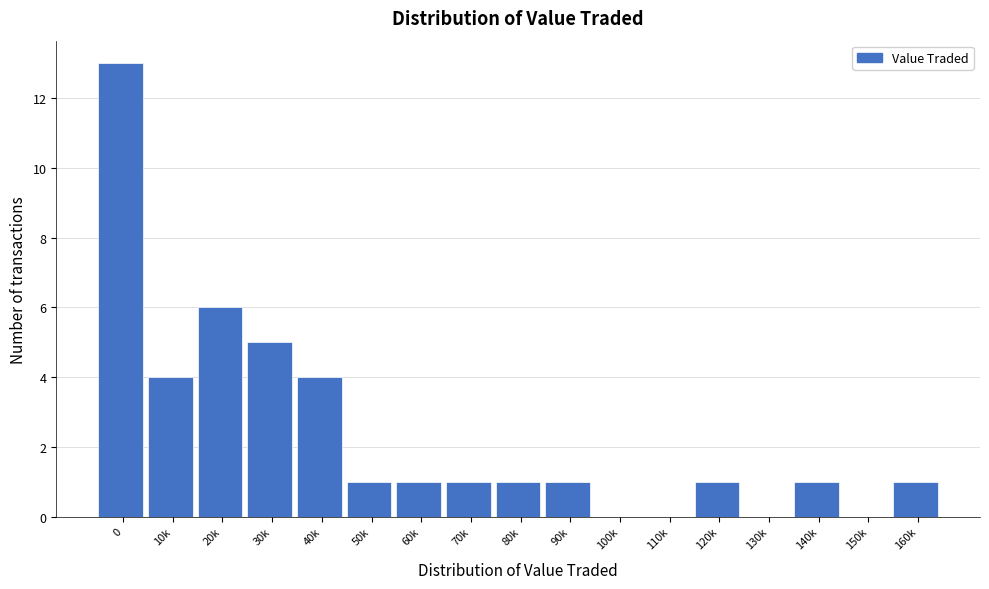

Reading right to left, what are all the values shown in this chart?

160k=1	150k=0	140k=1	130k=0	120k=1	110k=0	100k=0	90k=1	80k=1	70k=1	60k=1	50k=1	40k=4	30k=5	20k=6	10k=4	0=13